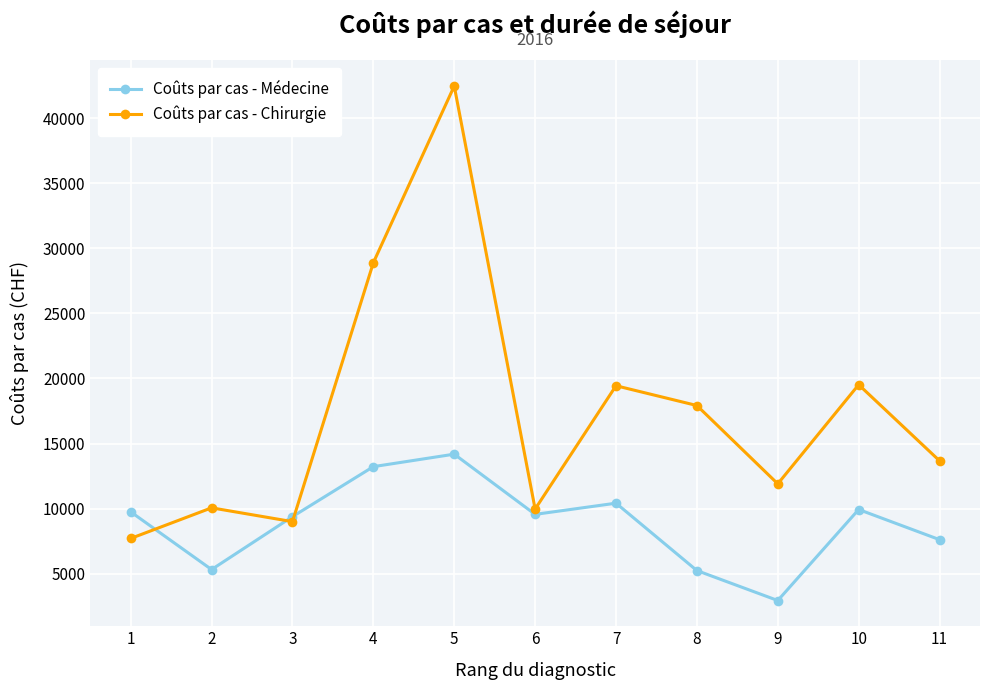

What value does the Coûts par cas - Chirurgie series have at 7?

19439.7